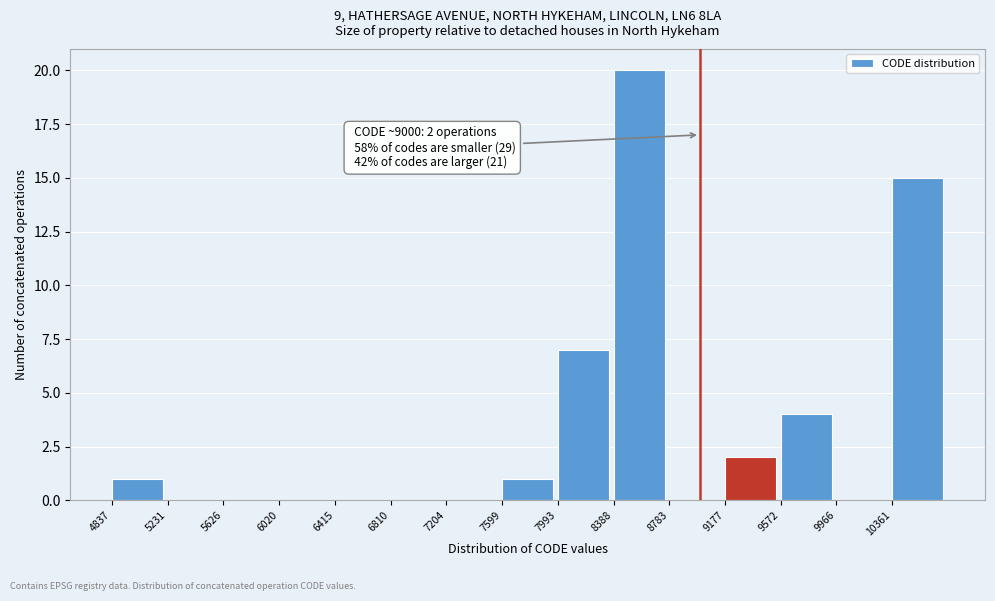

Which range on the x-axis has the tallest bar?

8400 to 8800